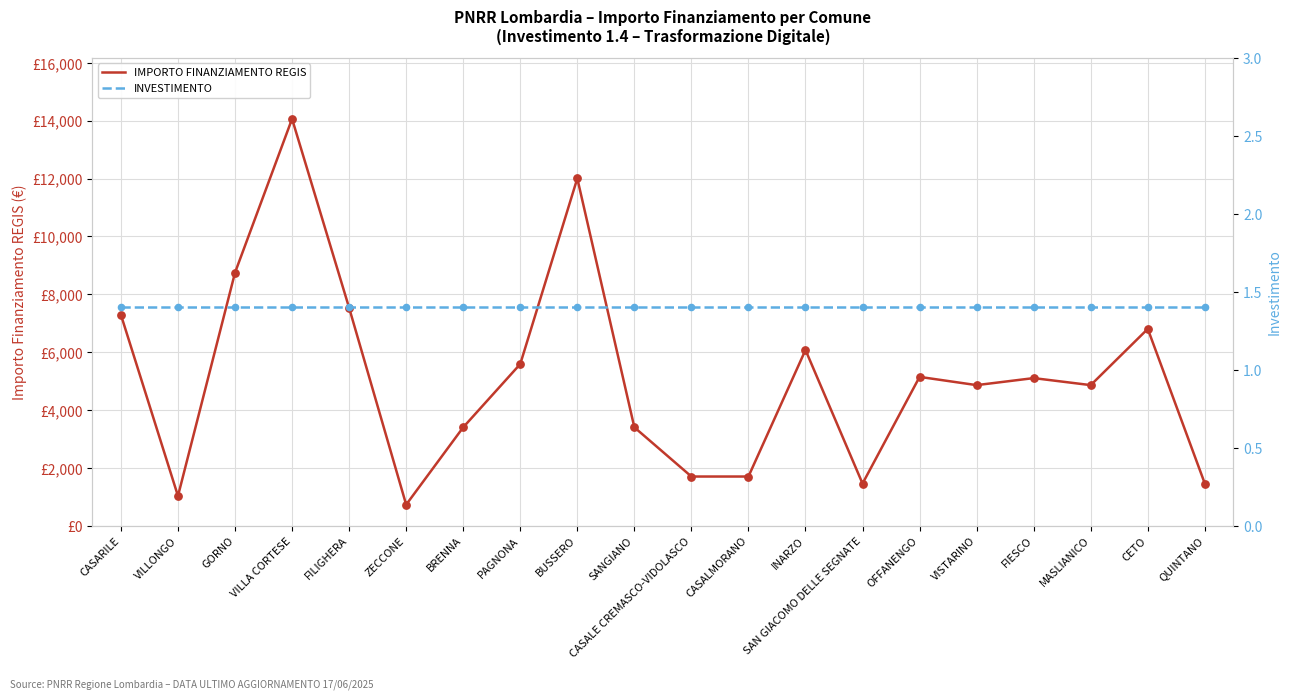

Which series has the largest Y range (max minus min)?

IMPORTO FINANZIAMENTO REGIS